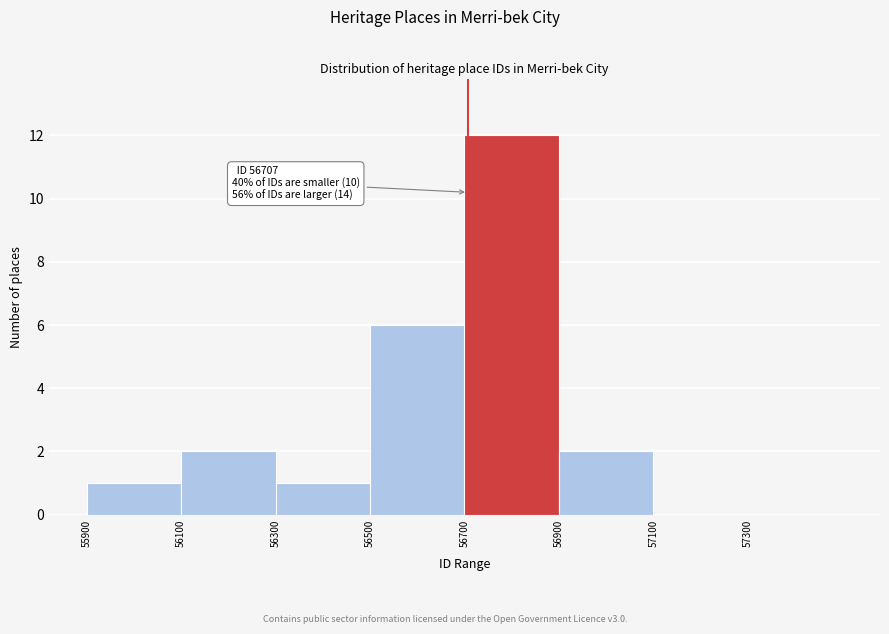

Over which range of the x-axis is the bar tallest?

56700 to 56900